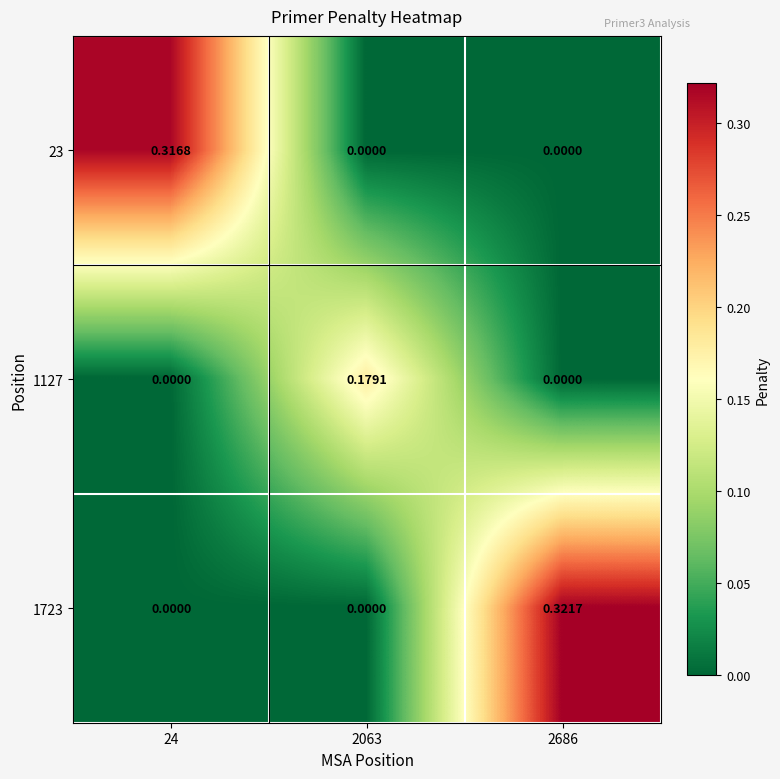

Which series has the largest total across all categories?

1723